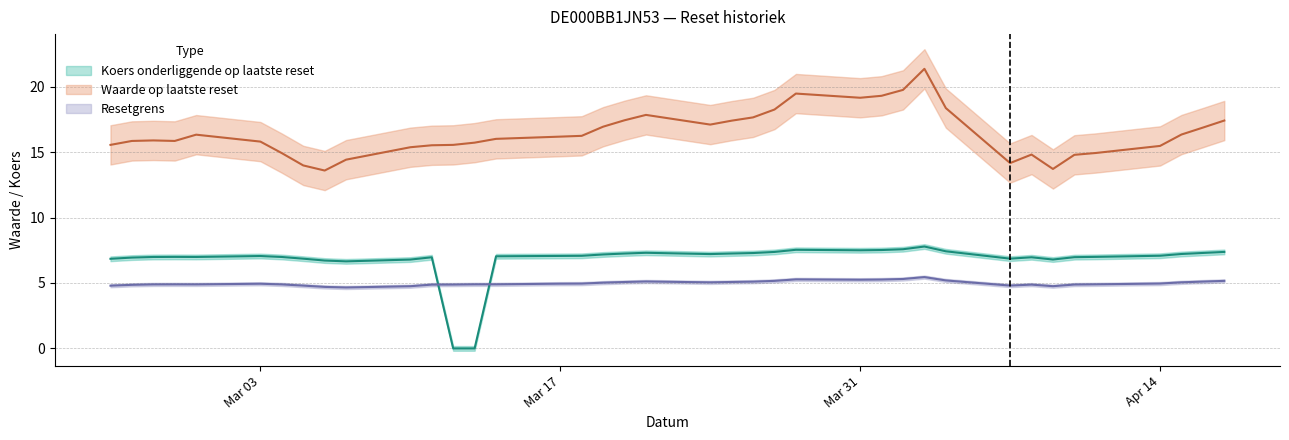

How many categories are shown in the chart?

39